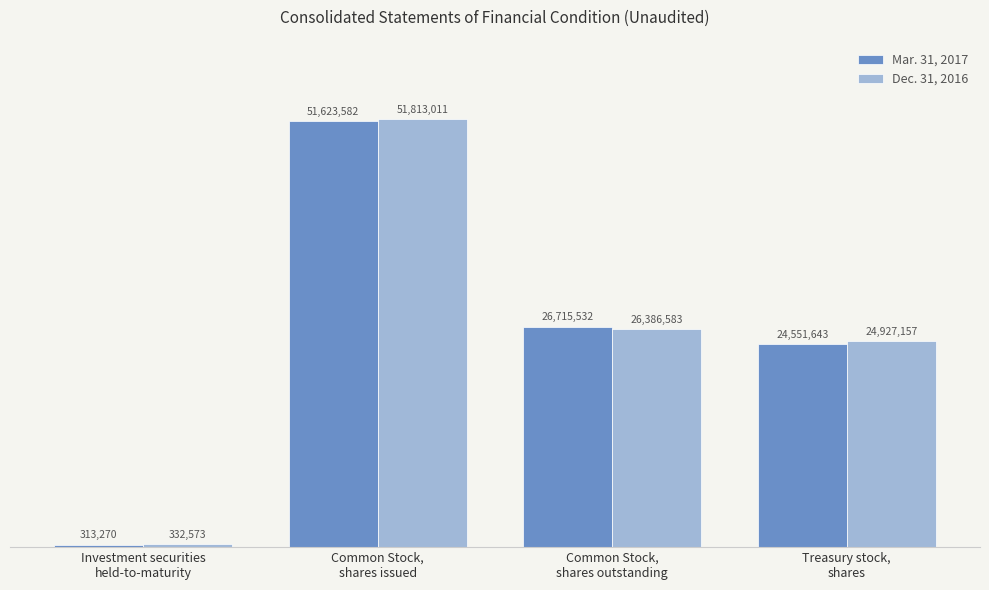

At which category is the sum across all series the highest?

Common Stock,
shares issued